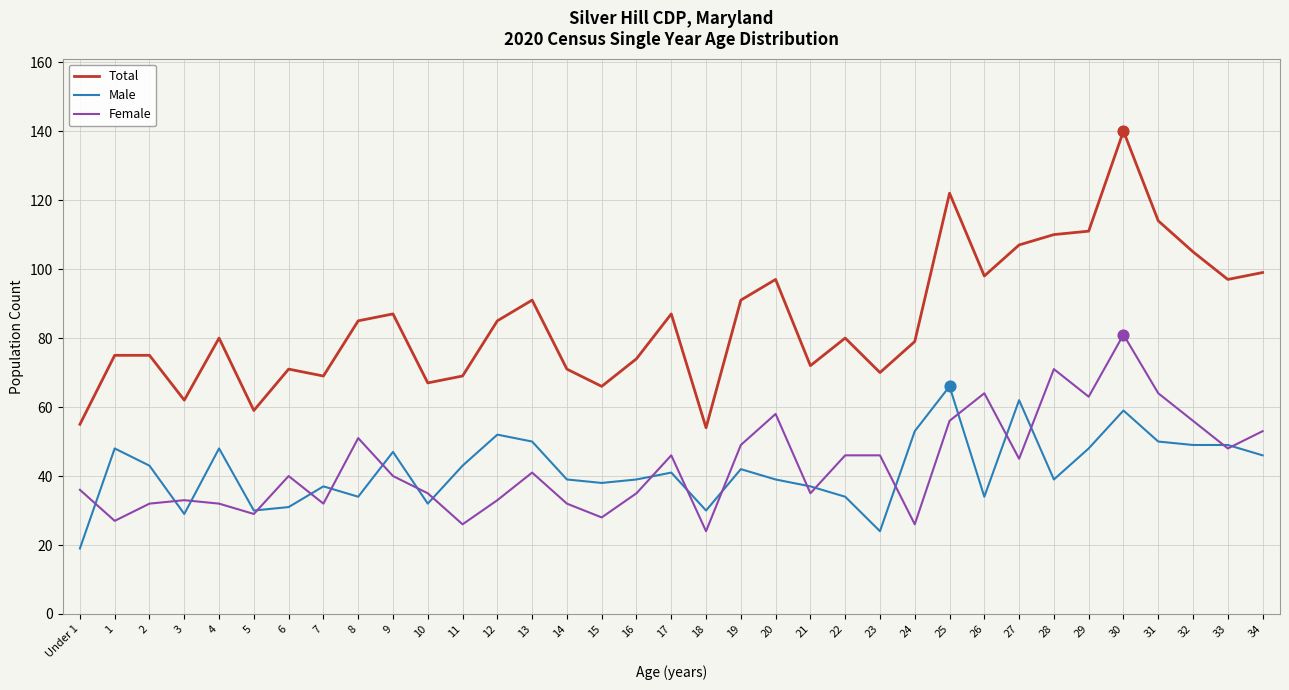

At which category is the sum across all series the highest?

30